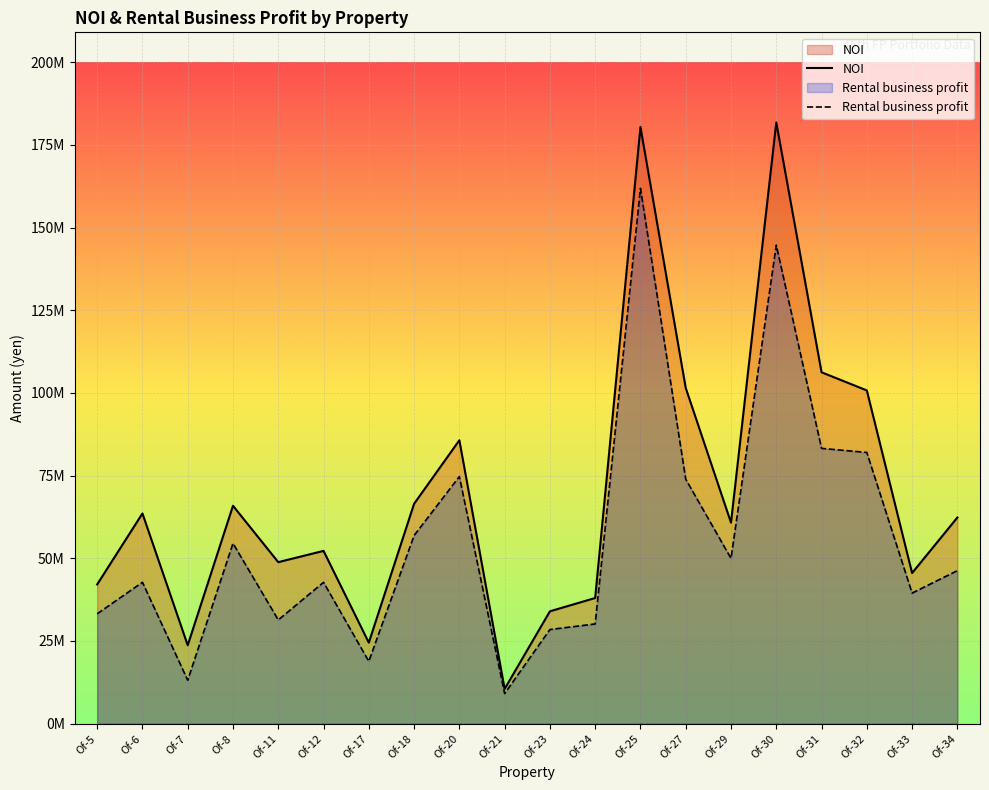

What is the value of the NOI point at the 9th from the left?

85679825